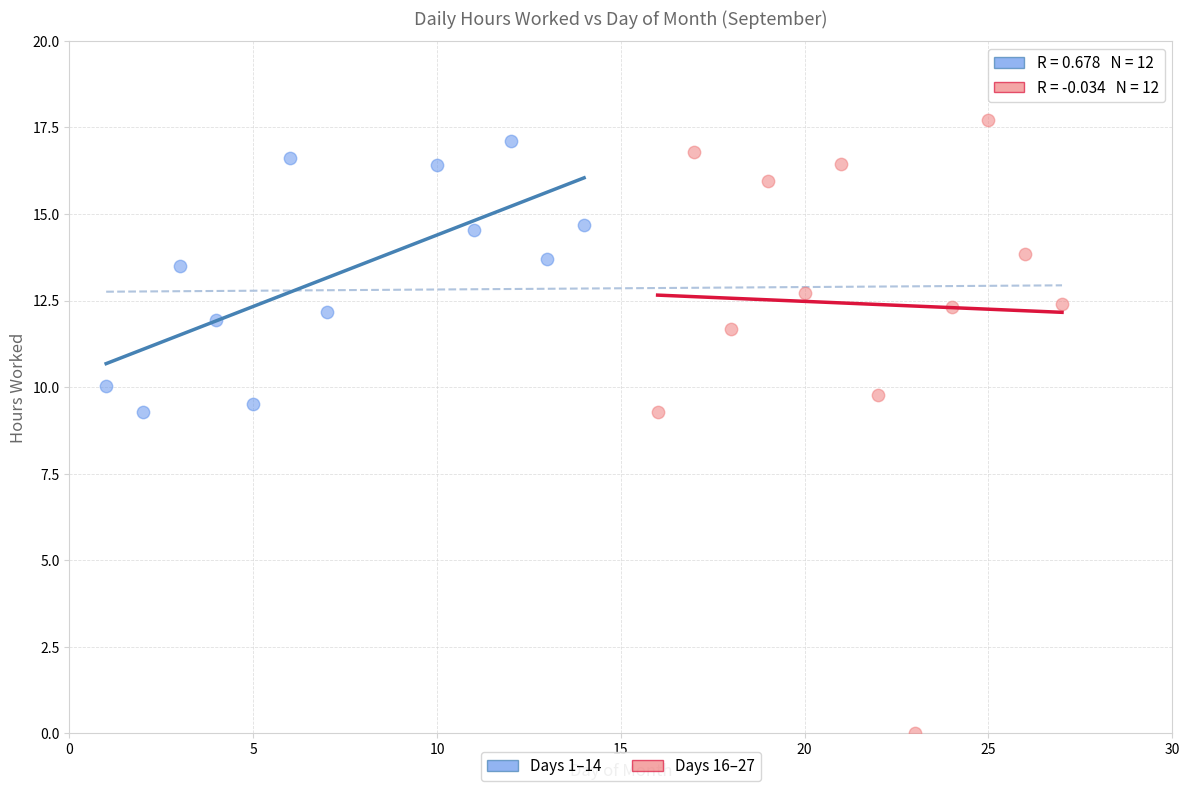

Which series contains the lowest Y value?

Days 16–27